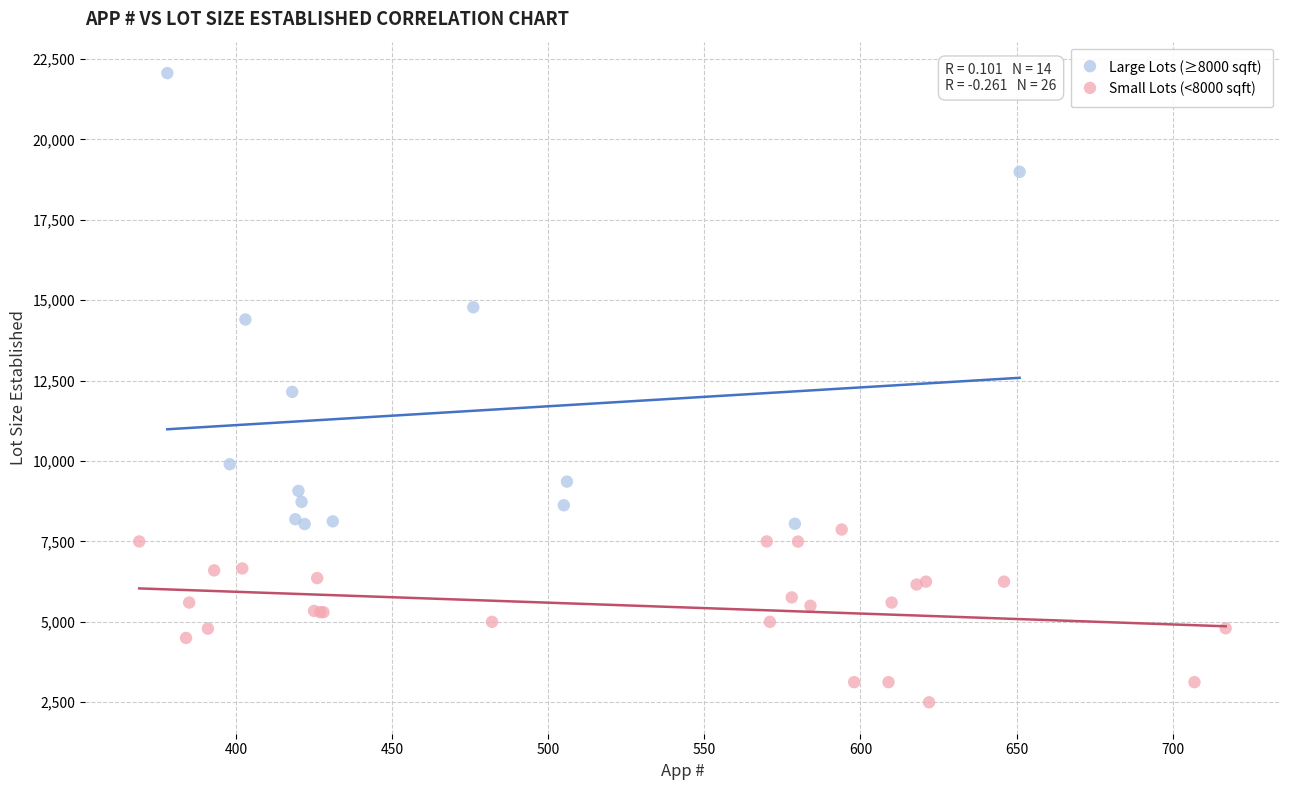

Which series contains the highest Y value?

Large Lots (≥8000 sqft)